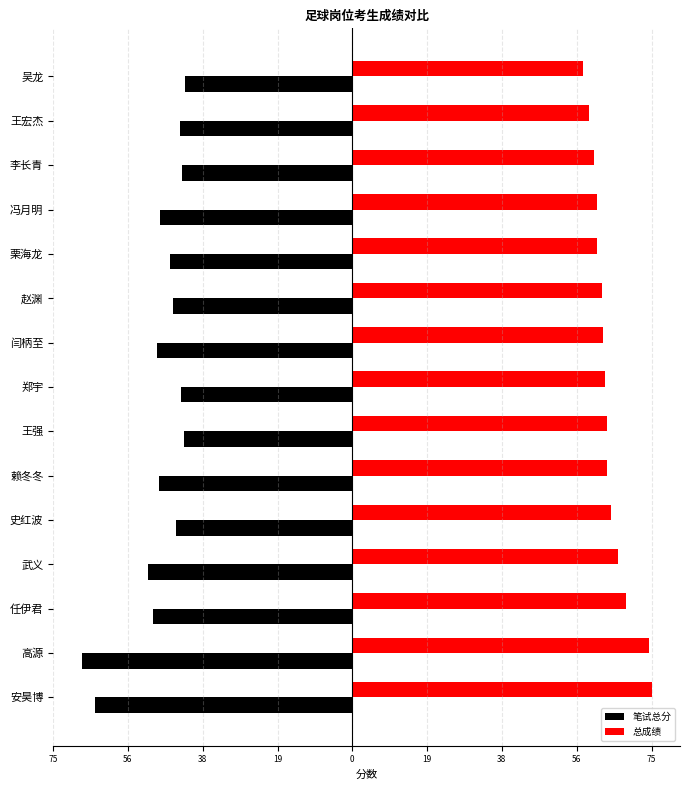

What are all the series names shown in the legend?

笔试总分, 总成绩